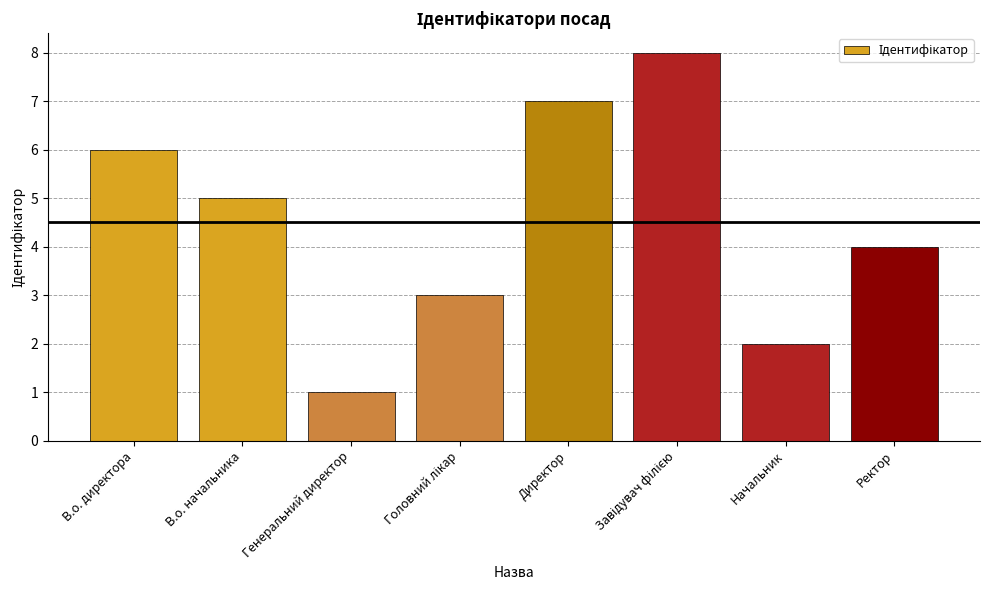

What is the minimum value shown in the chart?

1